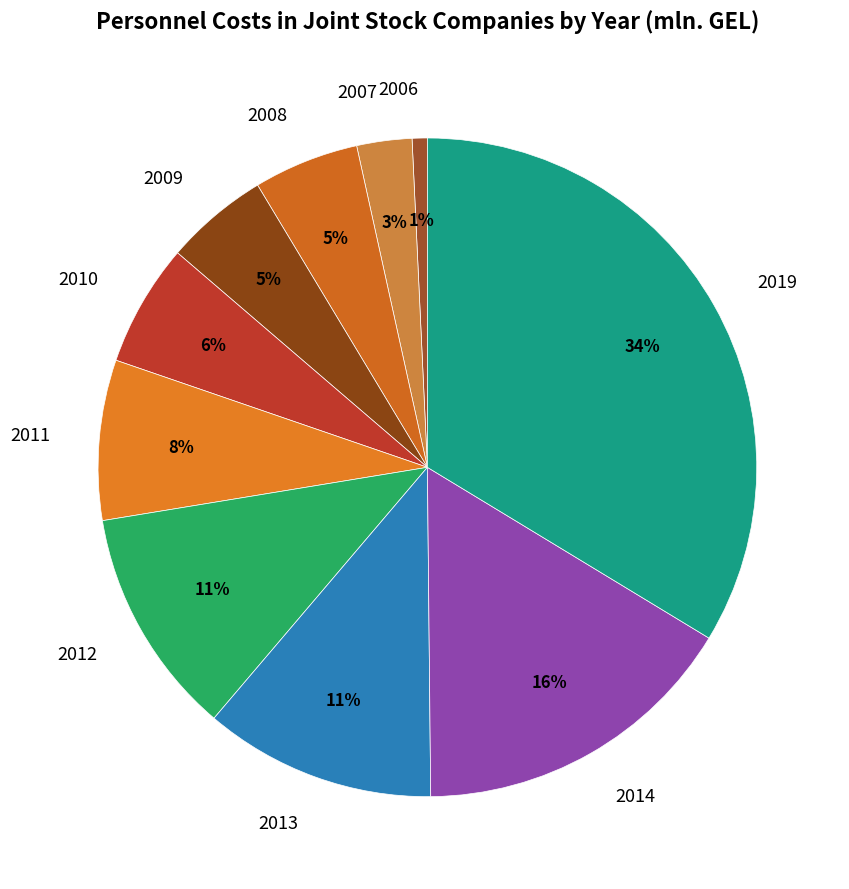

To the nearest percent, what is the combined percentage of 2012 and 2011?

19%